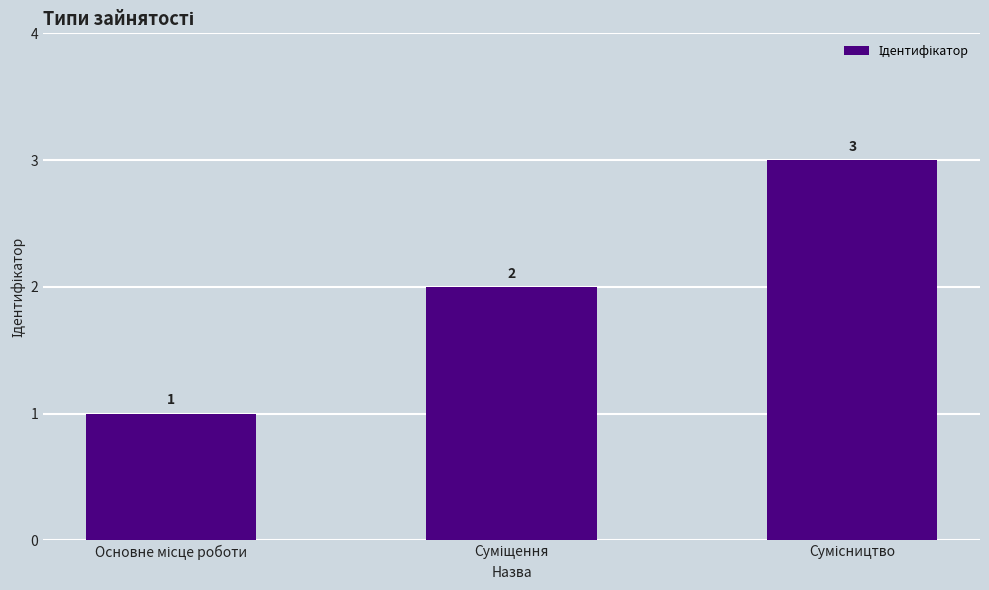

What is the value of the 2nd bar from the left?

2